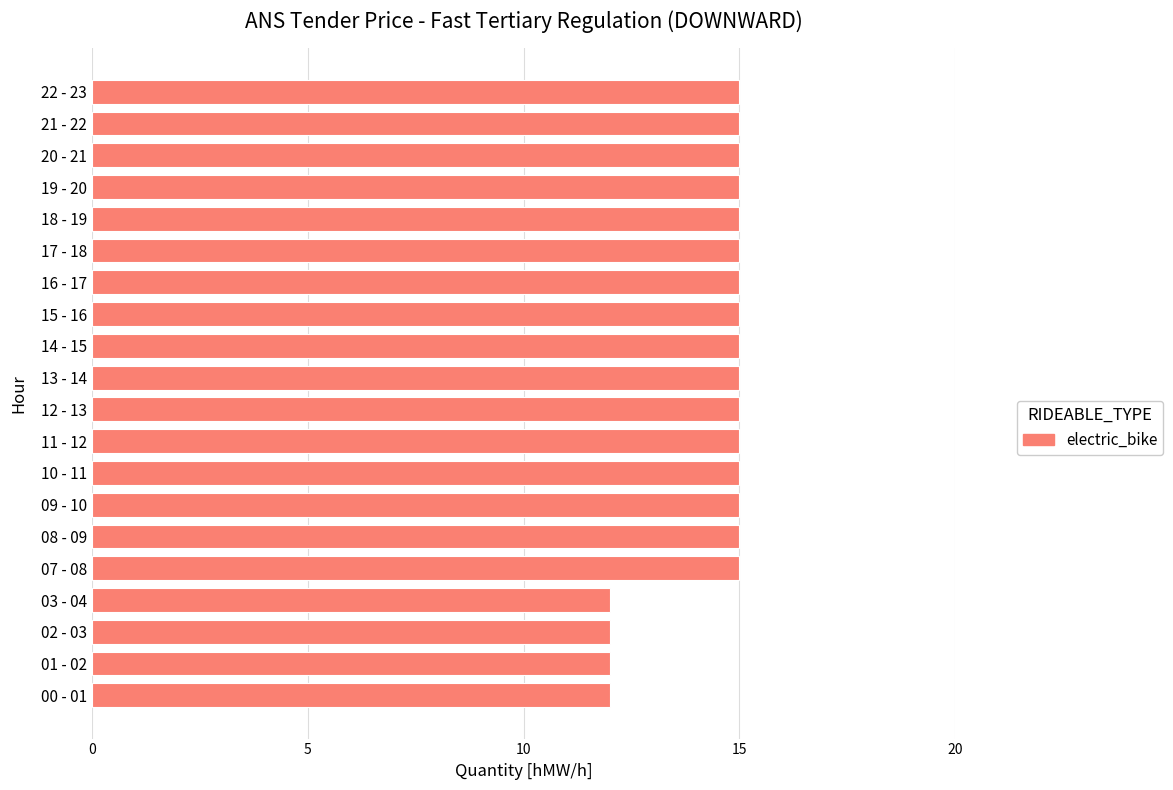

Does the chart contain stacked bars?

No